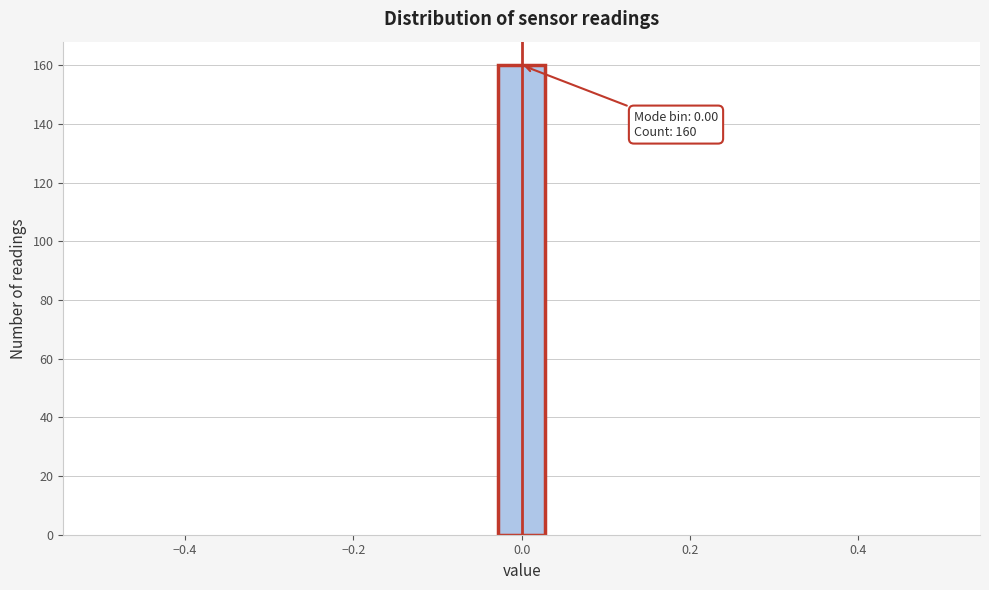

Read against the x-axis, roughly where is the centre of the tallest bar?

0.00